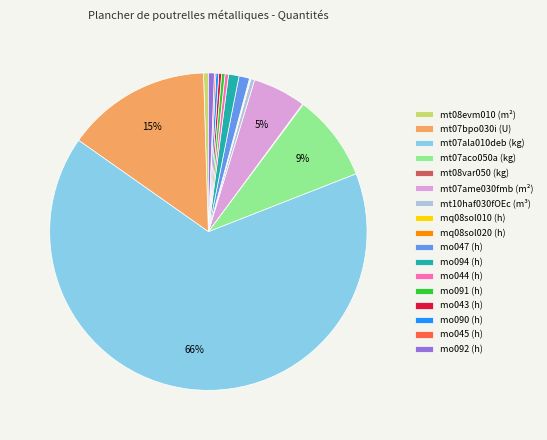

Is it true that mo047 (h) is 10% of the pie?

False